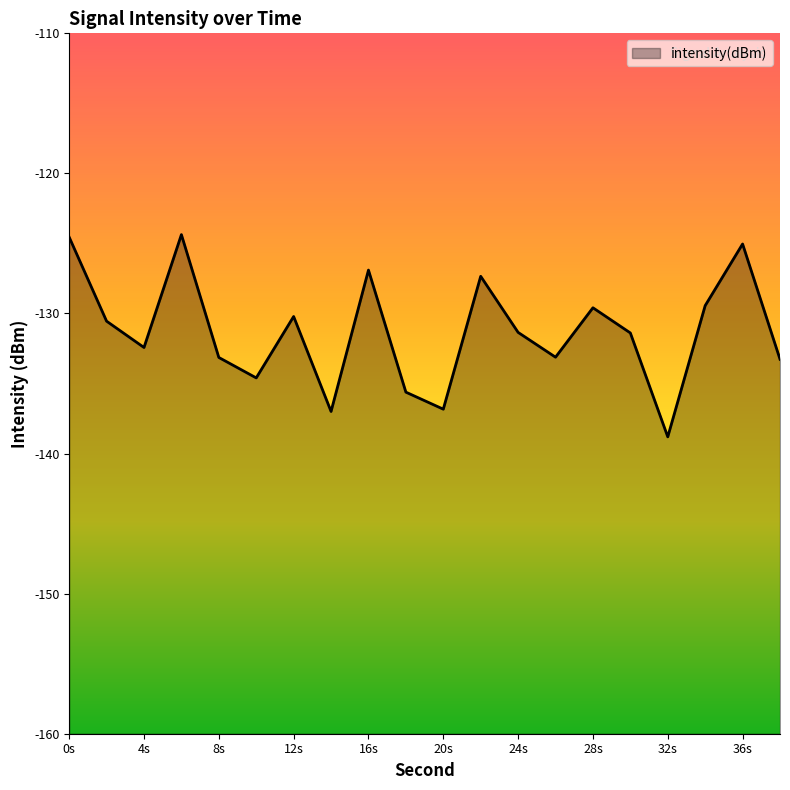

Does the chart display data point markers on the line(s)?

No